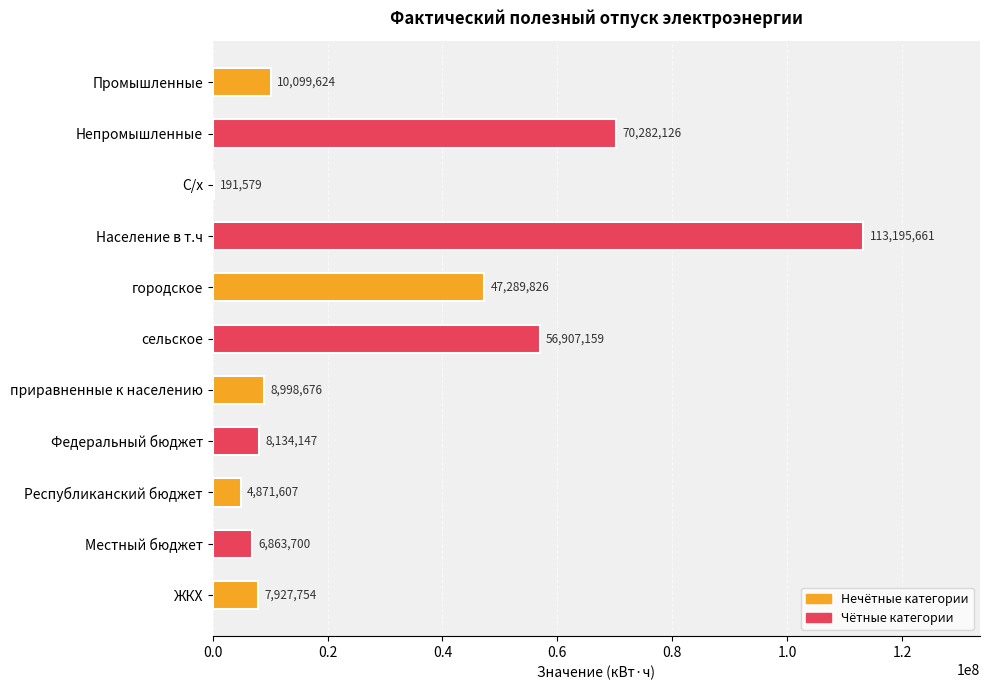

What is the ratio of the value at Республиканский бюджет to the value at С/х?

25.4